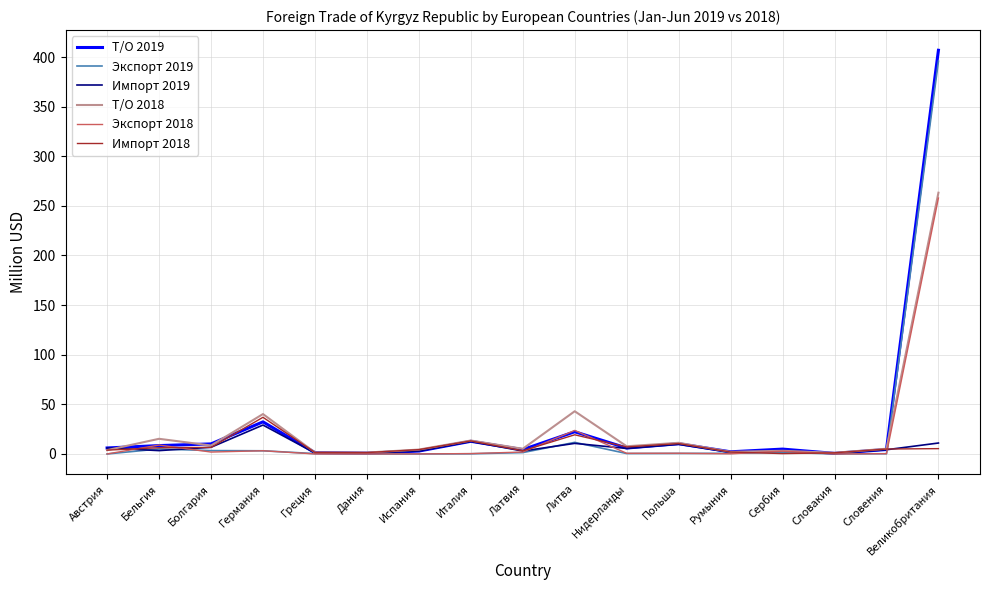

What position from the left is Бельгия?

2